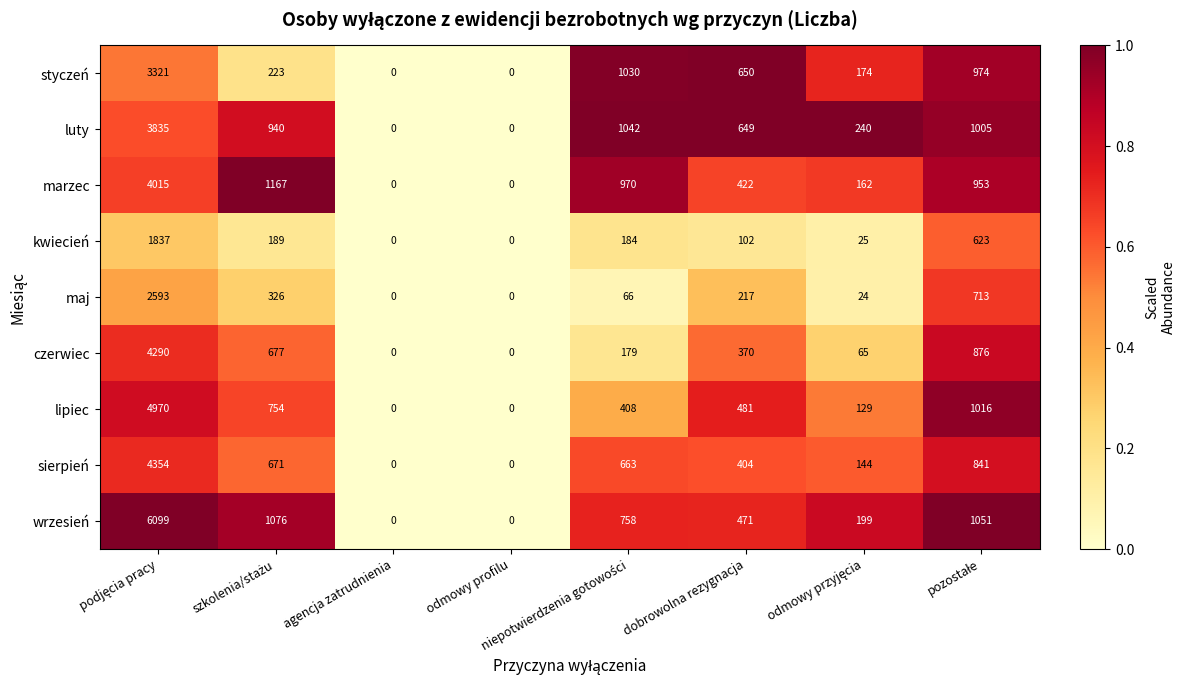

True or false: maj has a value of 0 at odmowy profilu.

True